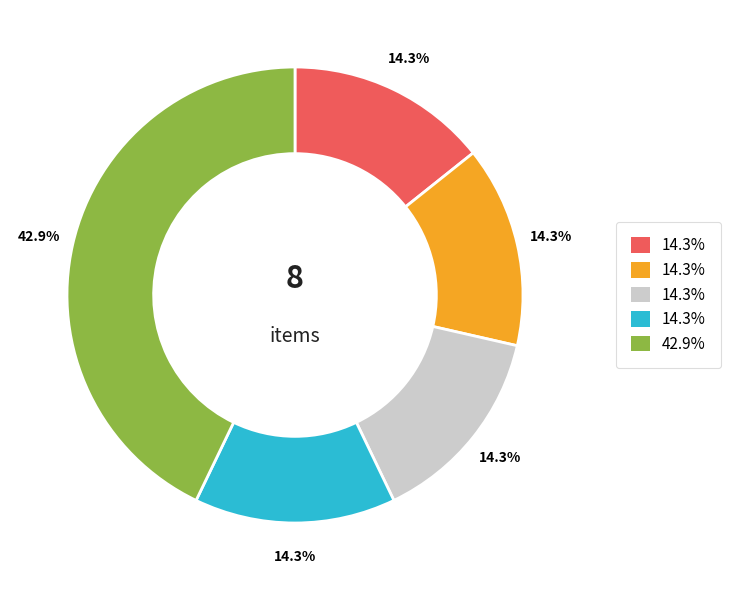

To the nearest percent, what is the difference between the largest and smallest slice percentages?

29%